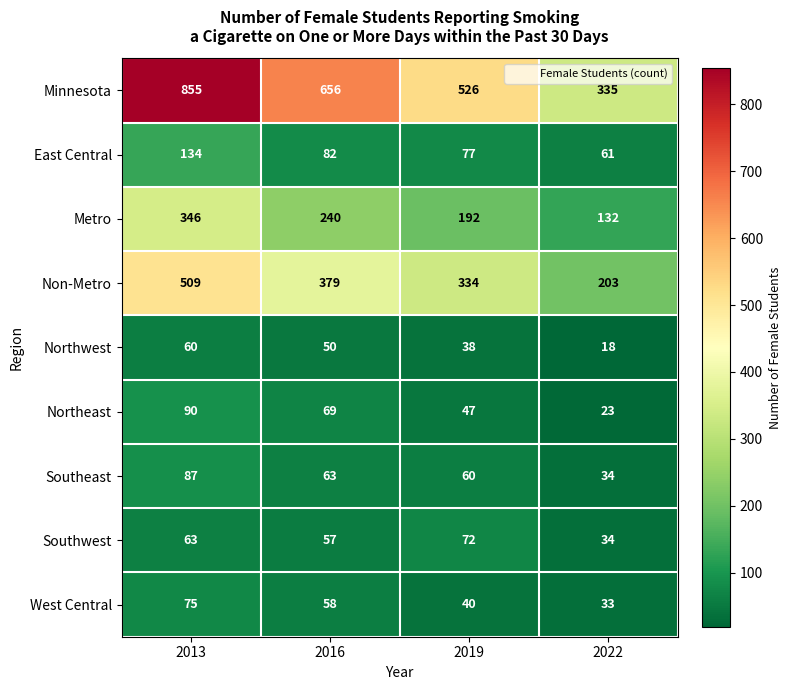

What is the total value across all series at 2019?

1386